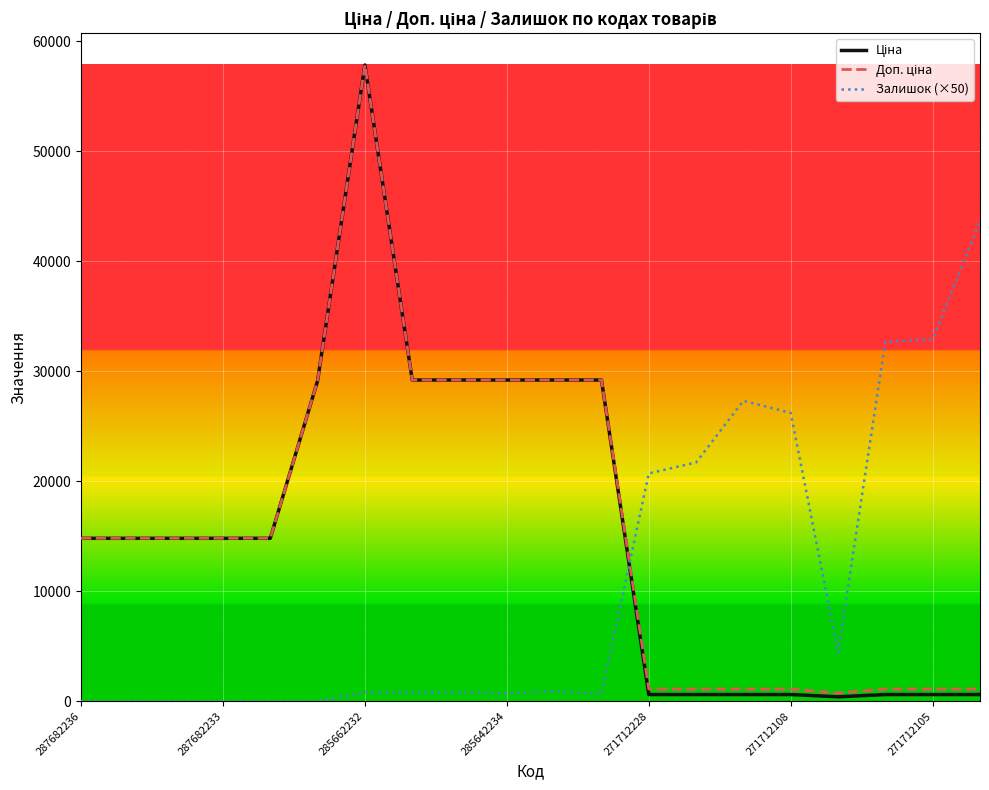

What is the greatest value displayed?

57826.2